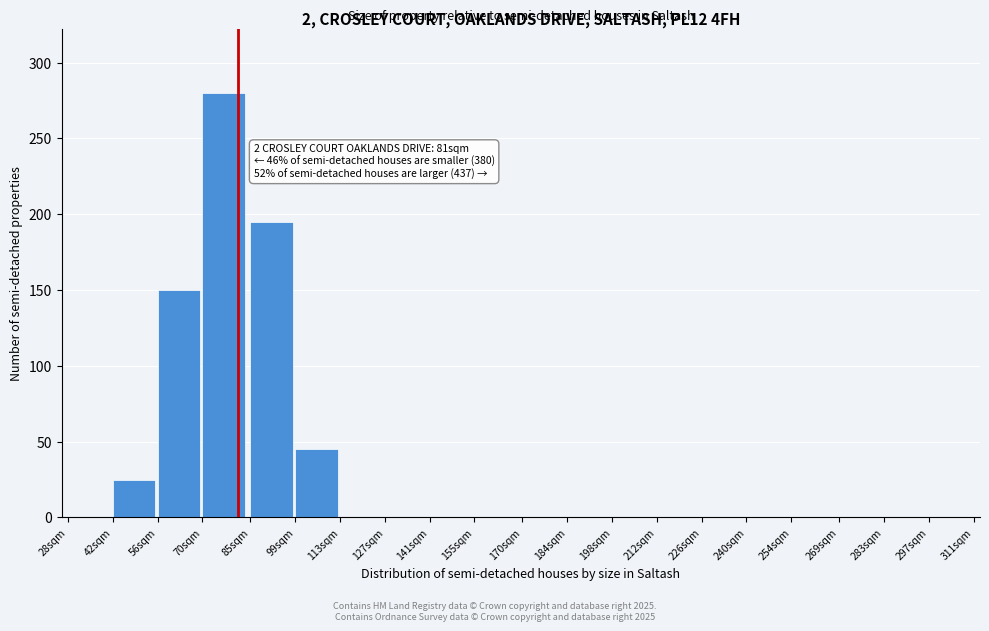

Reading left to right, what are all the values shown in this chart?

28sqm=0	42sqm=25	56sqm=150	70sqm=280	85sqm=195	99sqm=45	113sqm=0	127sqm=0	141sqm=0	155sqm=0	170sqm=0	184sqm=0	198sqm=0	212sqm=0	226sqm=0	240sqm=0	254sqm=0	269sqm=0	283sqm=0	297sqm=0